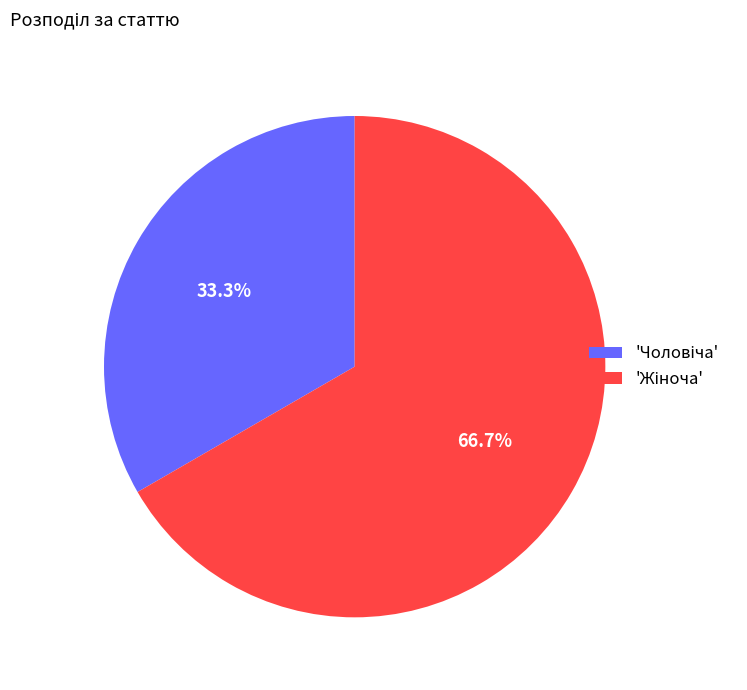

Does any single category account for the majority?

Yes